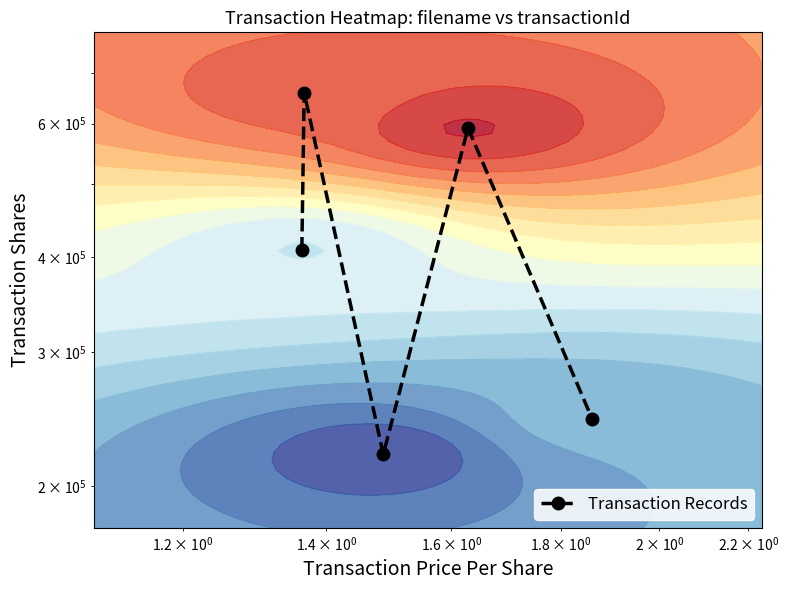

True or false: the data shows 329791 at 4.

False